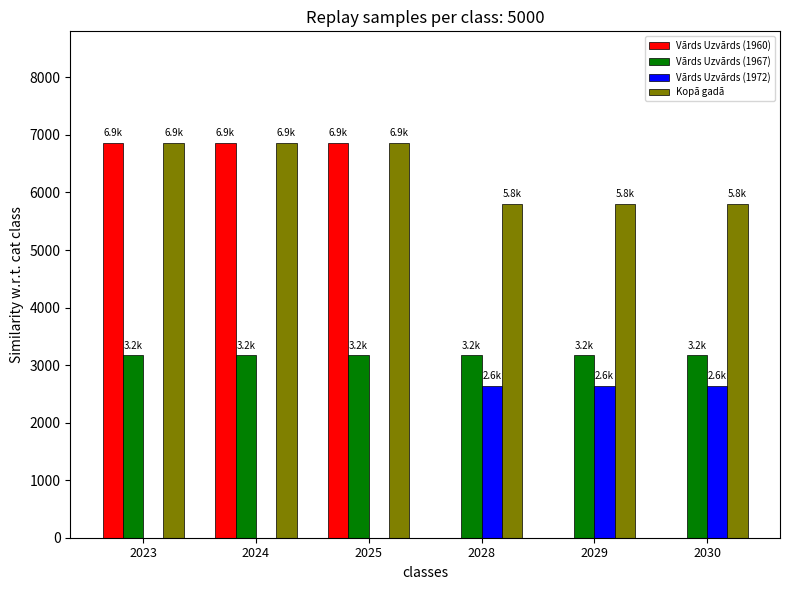

How many categories are shown in the chart?

6